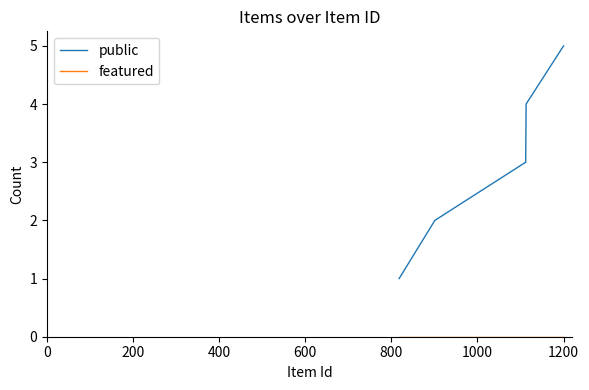

Which series has the largest total across all categories?

public